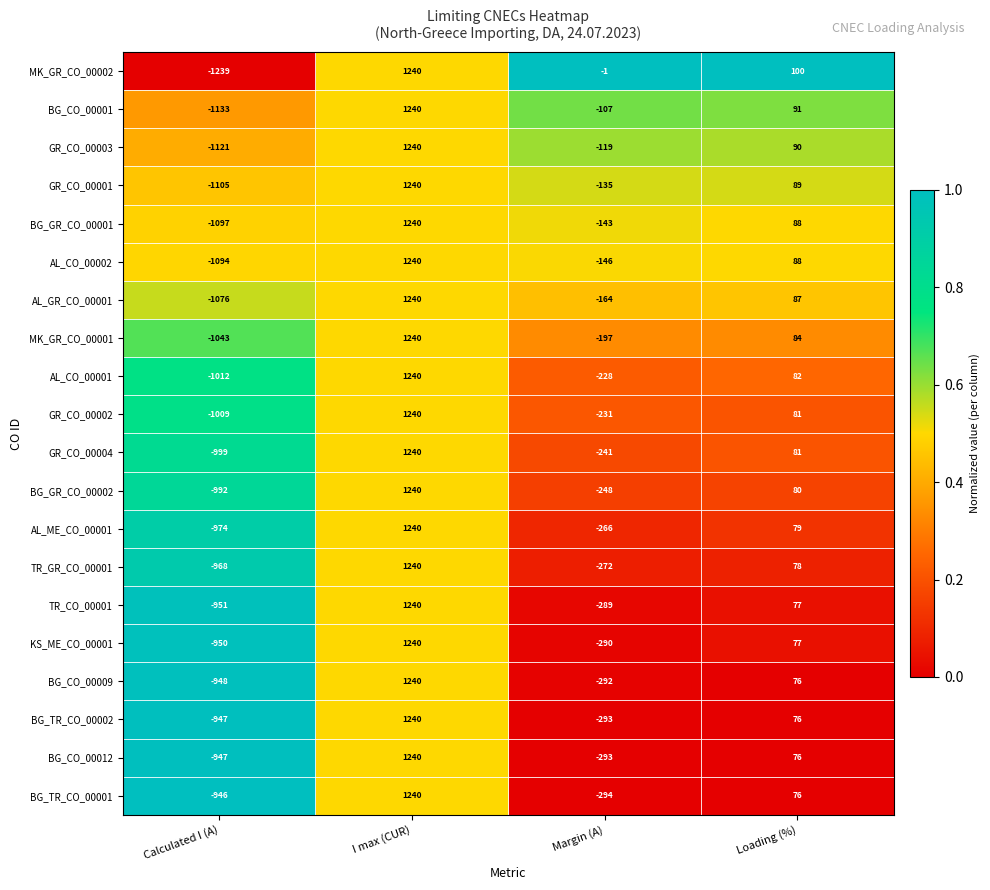

What is the difference between the highest and lowest values at Calculated I (A)?

293